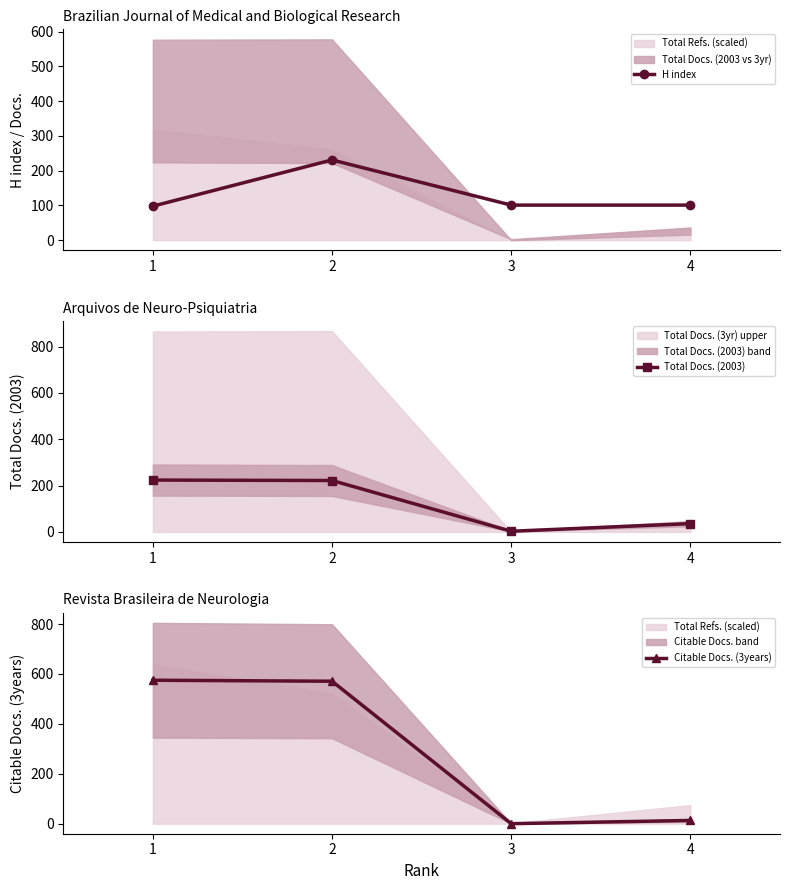

What is the value of the Citable Docs. (3years) point at the 1st from the left?

575